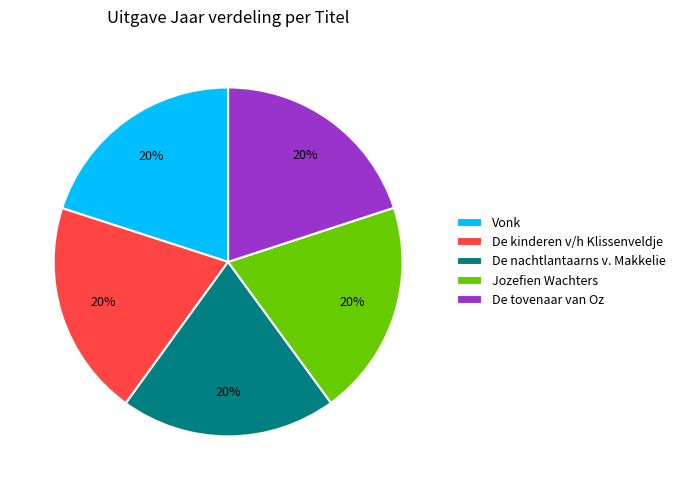

How many slices are in this pie chart?

5